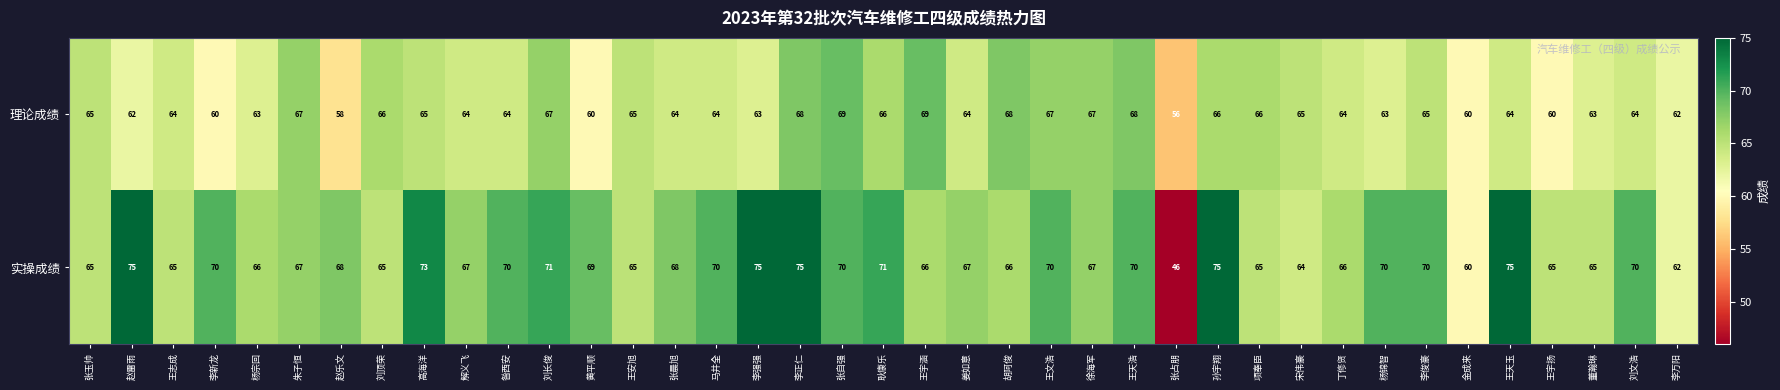

List the series in order of their overall mean, lowest first.

理论成绩, 实操成绩